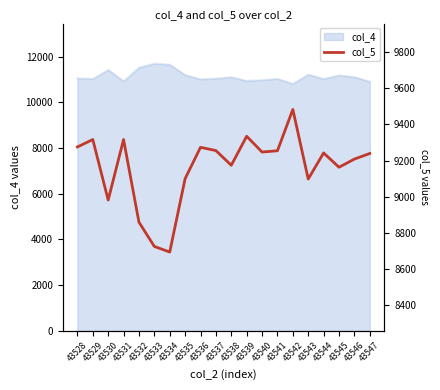

True or false: there are more than 2 points higher than both neighbors.

True